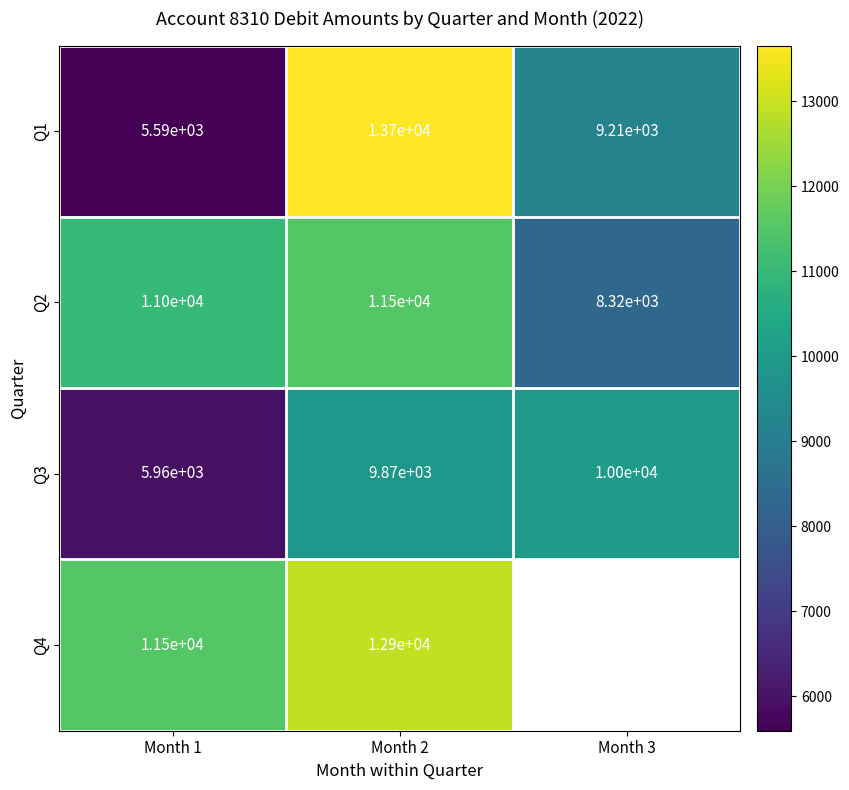

At Month 1, list the series in order from smallest to largest.

Q1, Q3, Q2, Q4